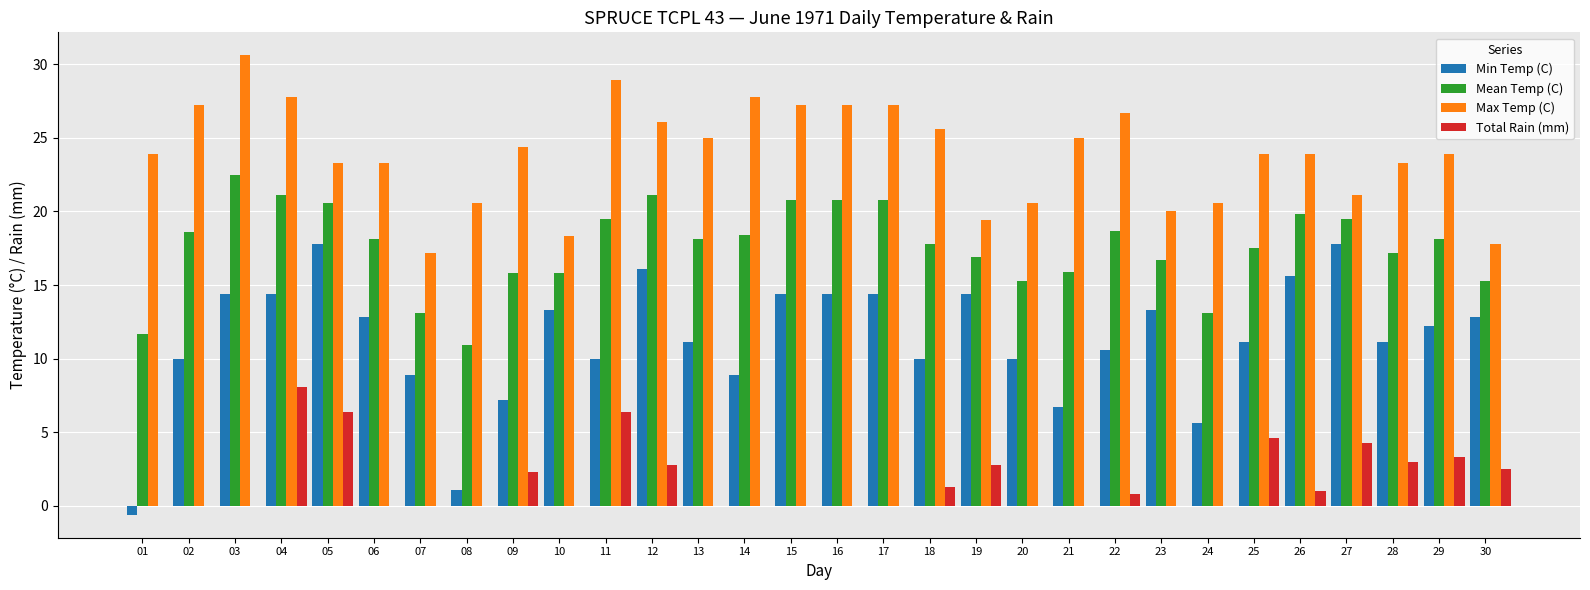

How many distinct data groups are displayed?

4